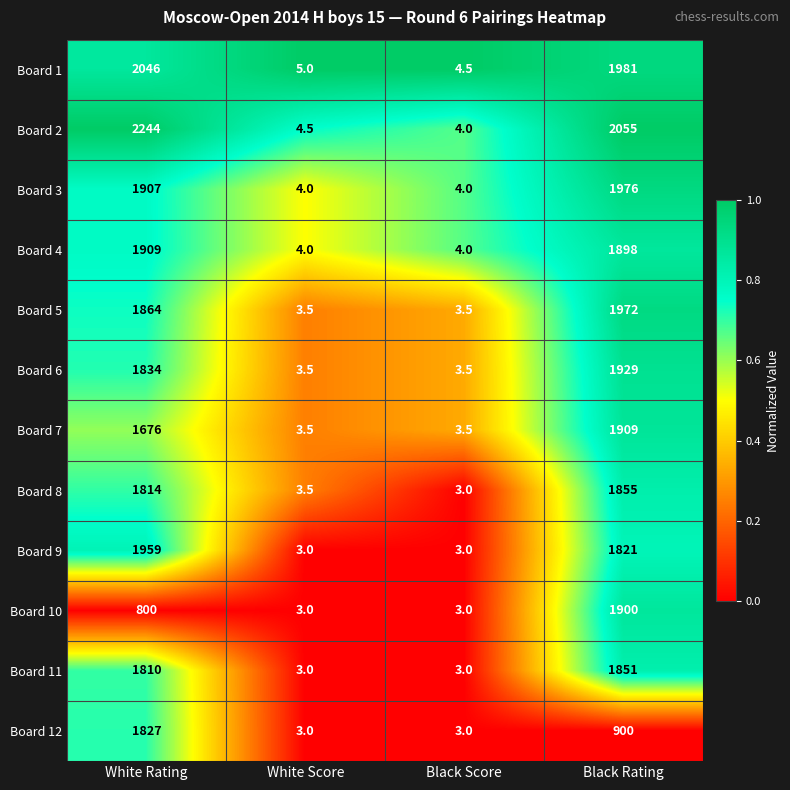

What is the average value of the Board 8 series?

918.9